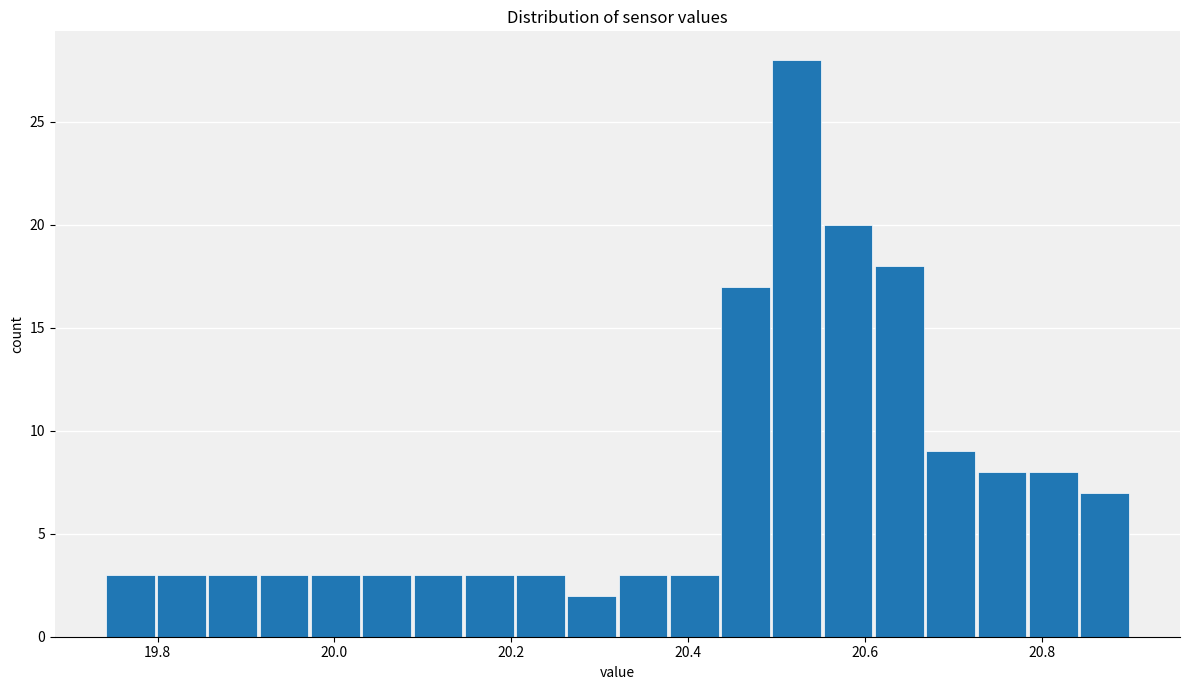

Read against the x-axis, roughly where is the centre of the tallest bar?

20.52